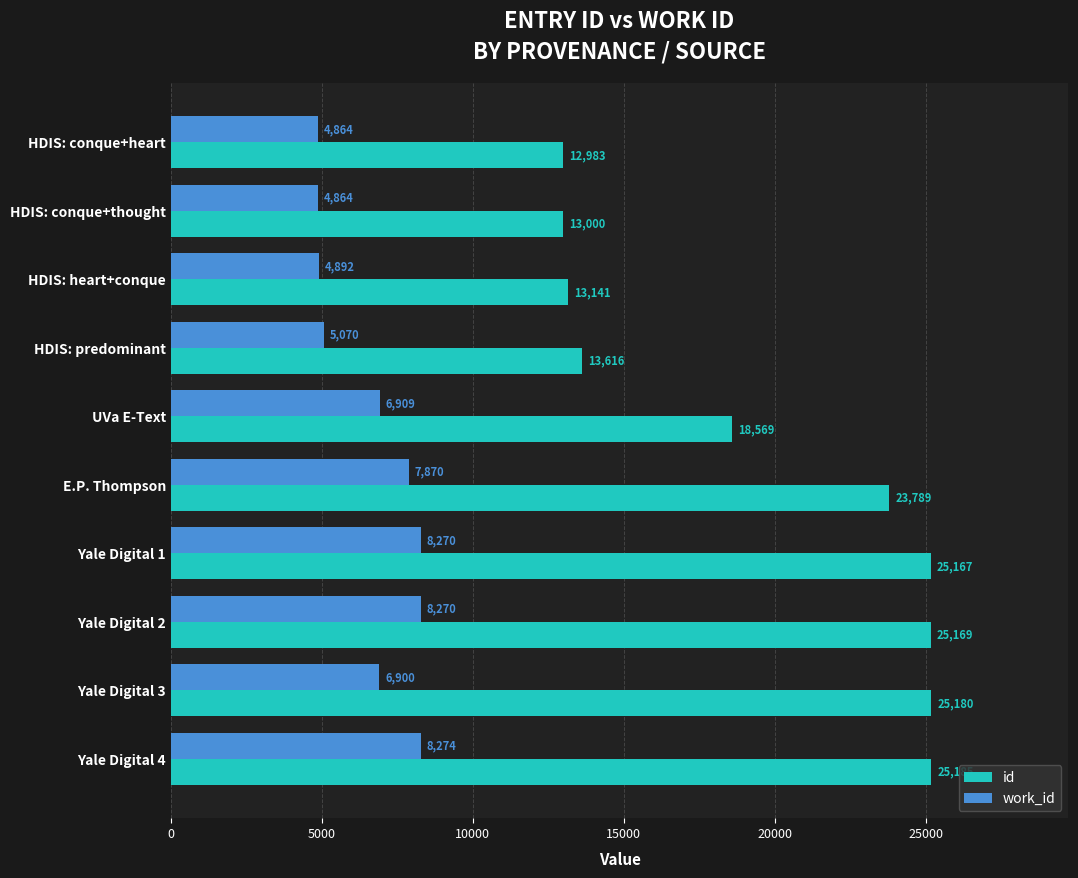

Read the work_id value at HDIS: predominant, to the nearest 50.

5050